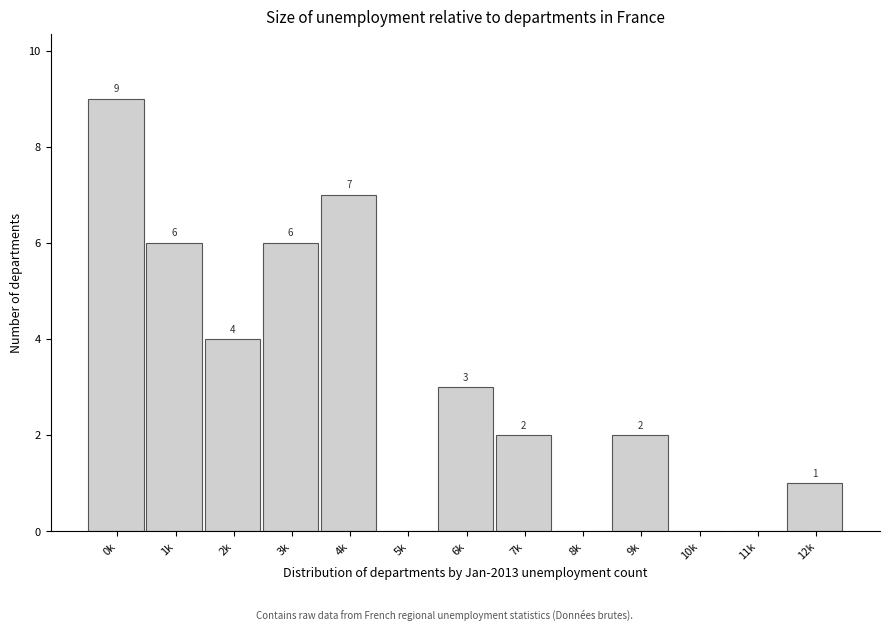

Reading left to right, transcribe all the data shown in this chart.

0k=9	1k=6	2k=4	3k=6	4k=7	5k=0	6k=3	7k=2	8k=0	9k=2	10k=0	11k=0	12k=1